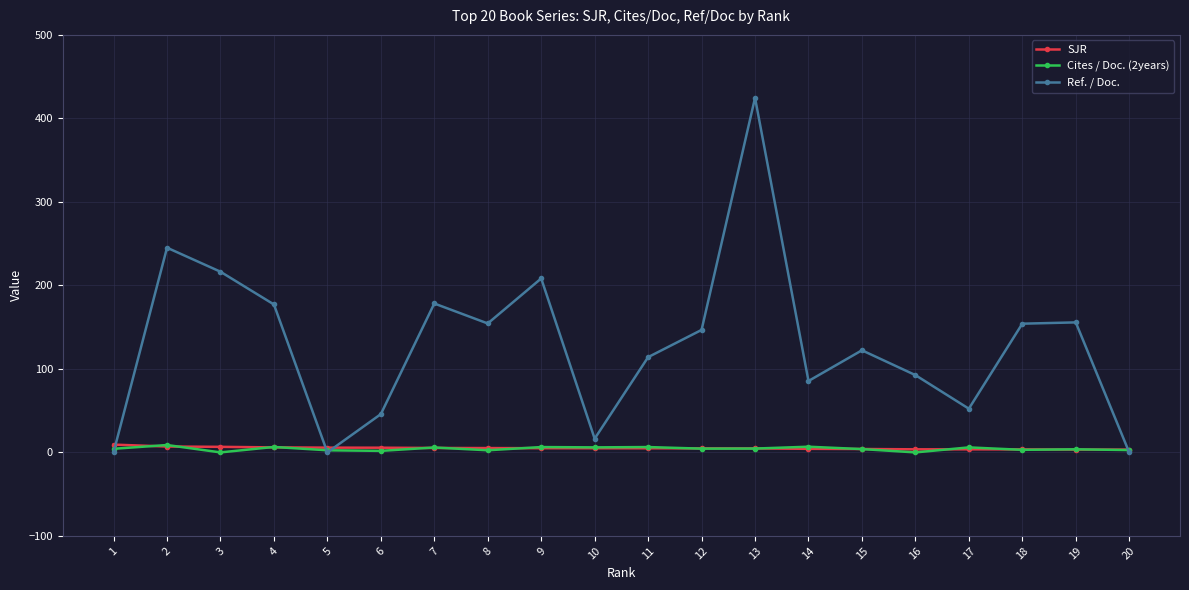

Is this an area chart (filled region under the line)?

No